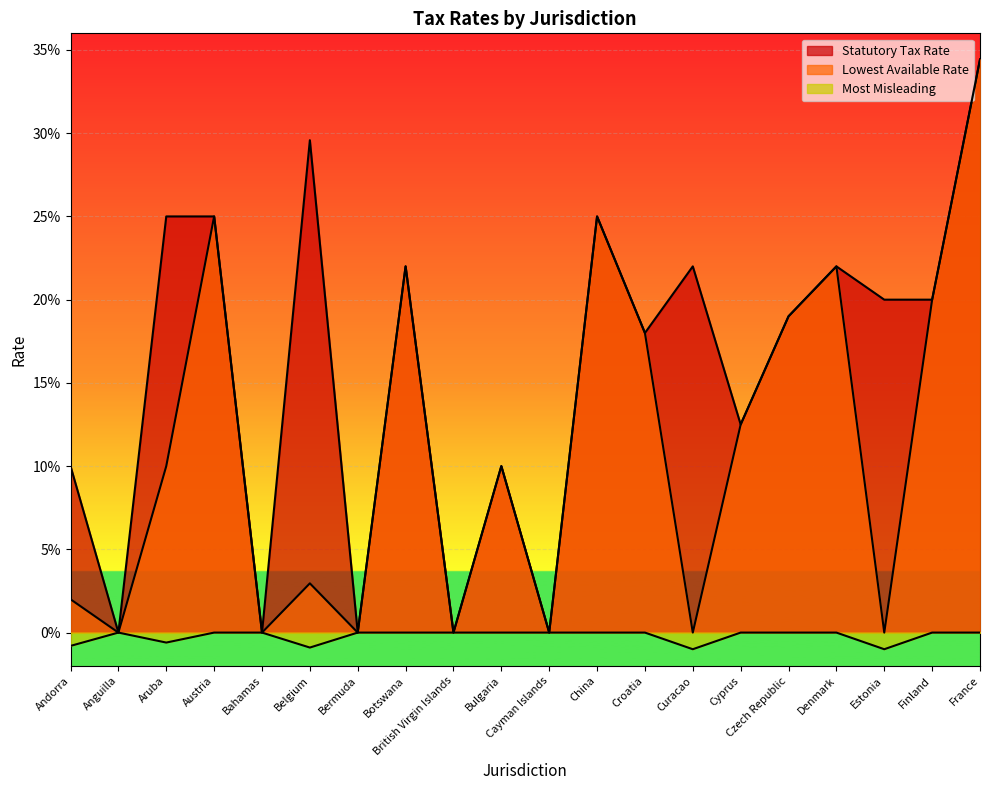

Where is the first local minimum for Most Misleading?

Aruba